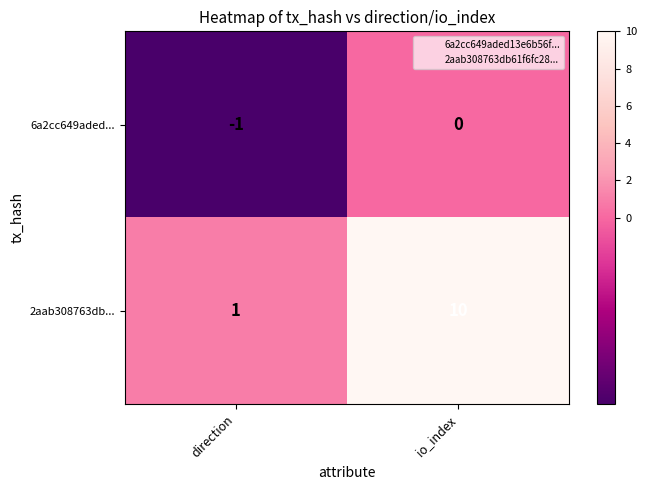

At which category is the sum across all series the highest?

io_index